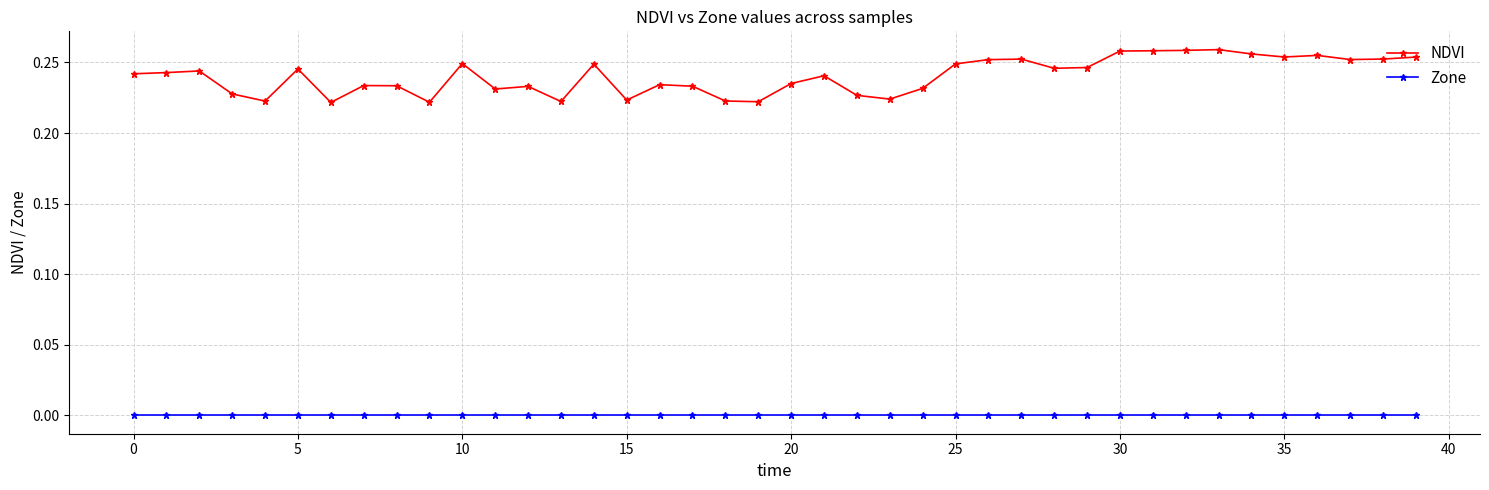

List the series in order of their overall mean, highest first.

NDVI, Zone